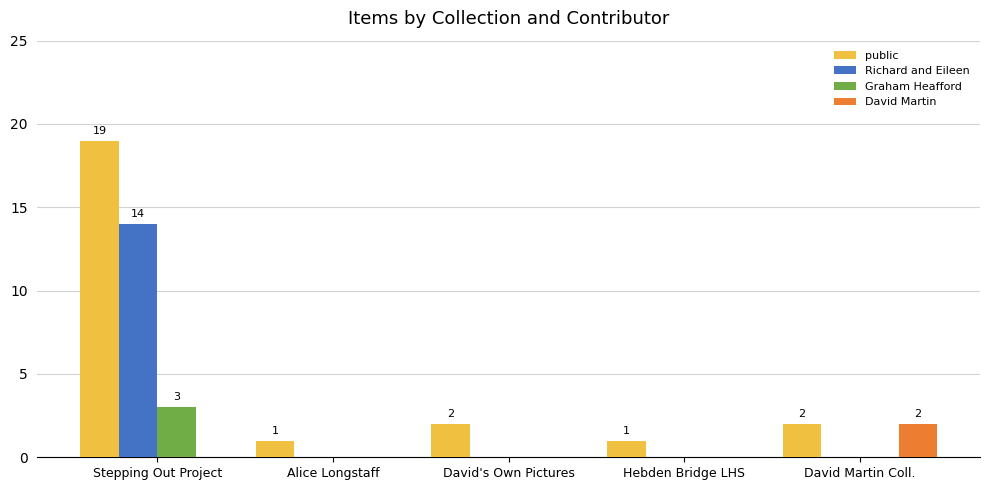

What value does the Graham Heafford series have at Stepping Out Project?

3